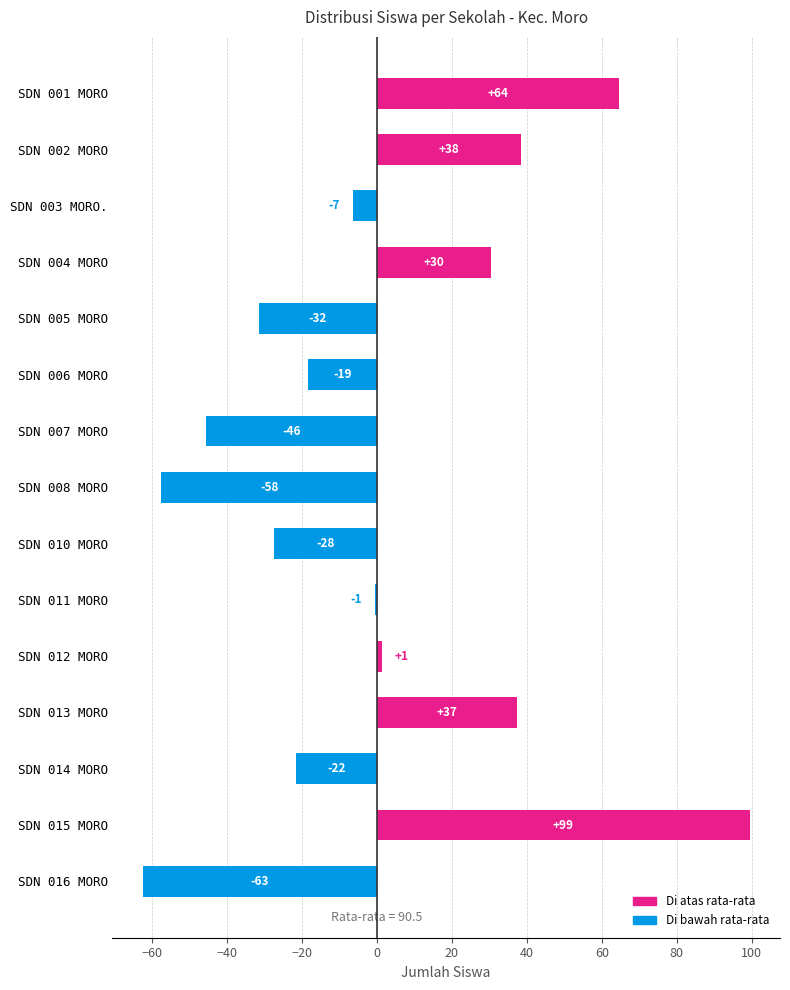

How many bars are there in total?

15